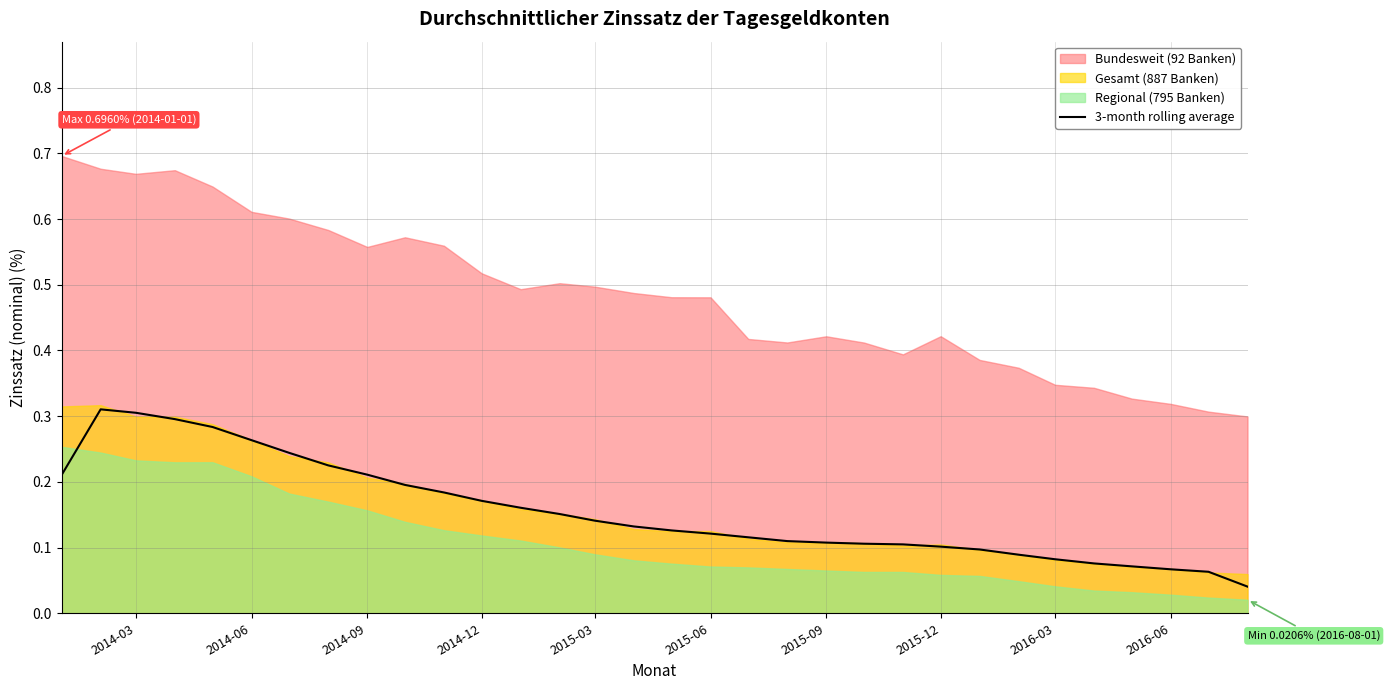

How many values are between 0 and 1?

32